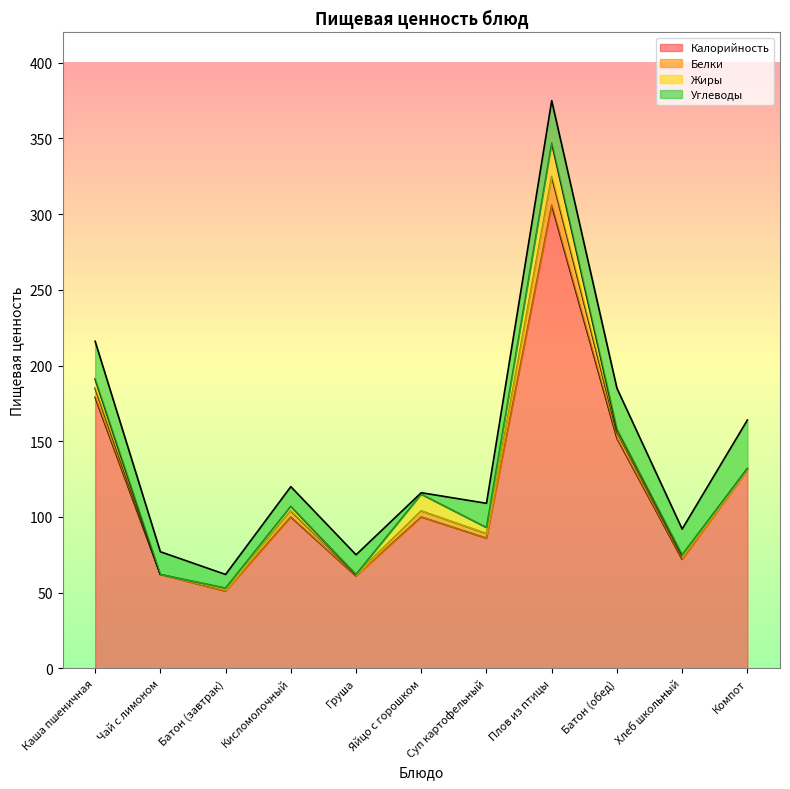

What is the difference between the maximum and minimum values in the Калорийность series?

255